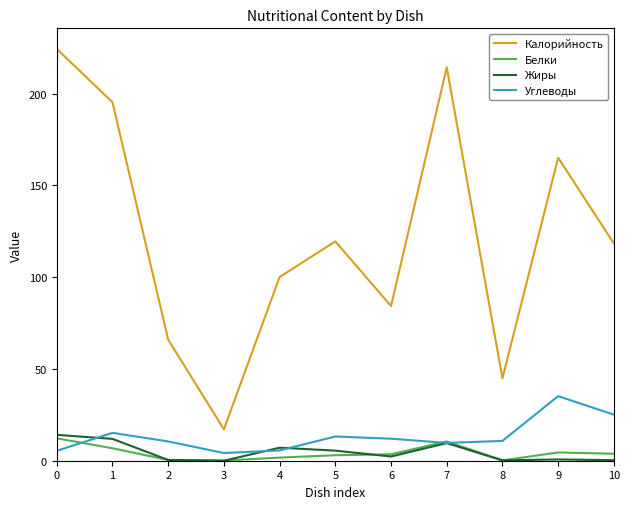

Which series has the widest spread of values?

Калорийность